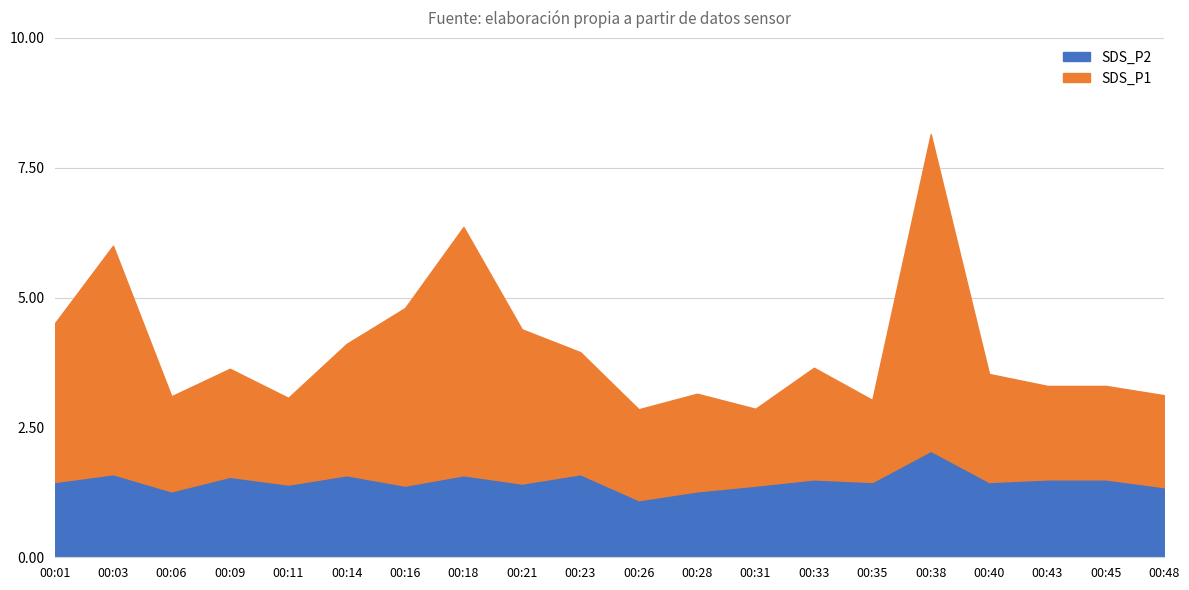

What is the lowest value of the SDS_P2 series?

1.1